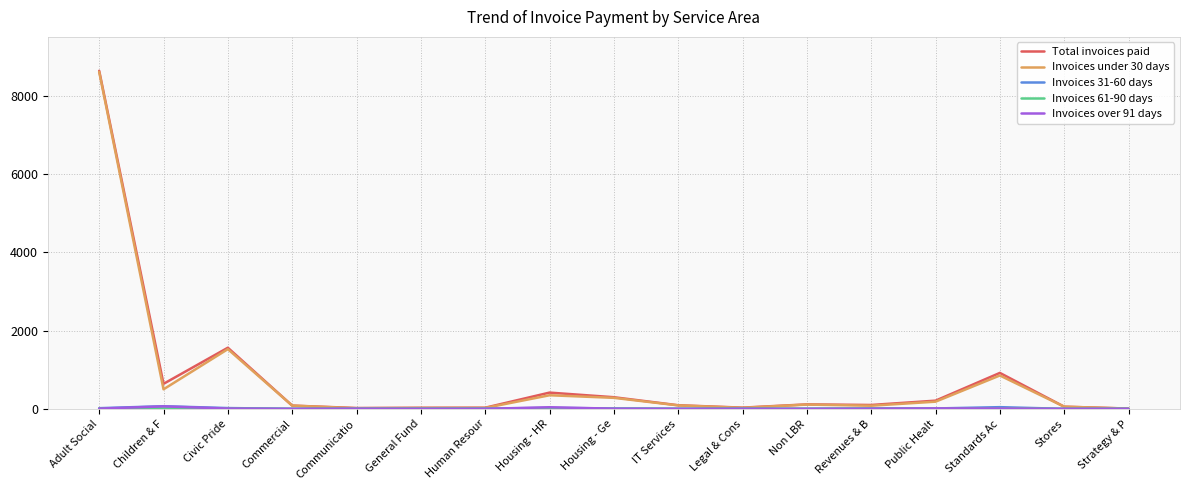

What is the greatest value displayed?

8634